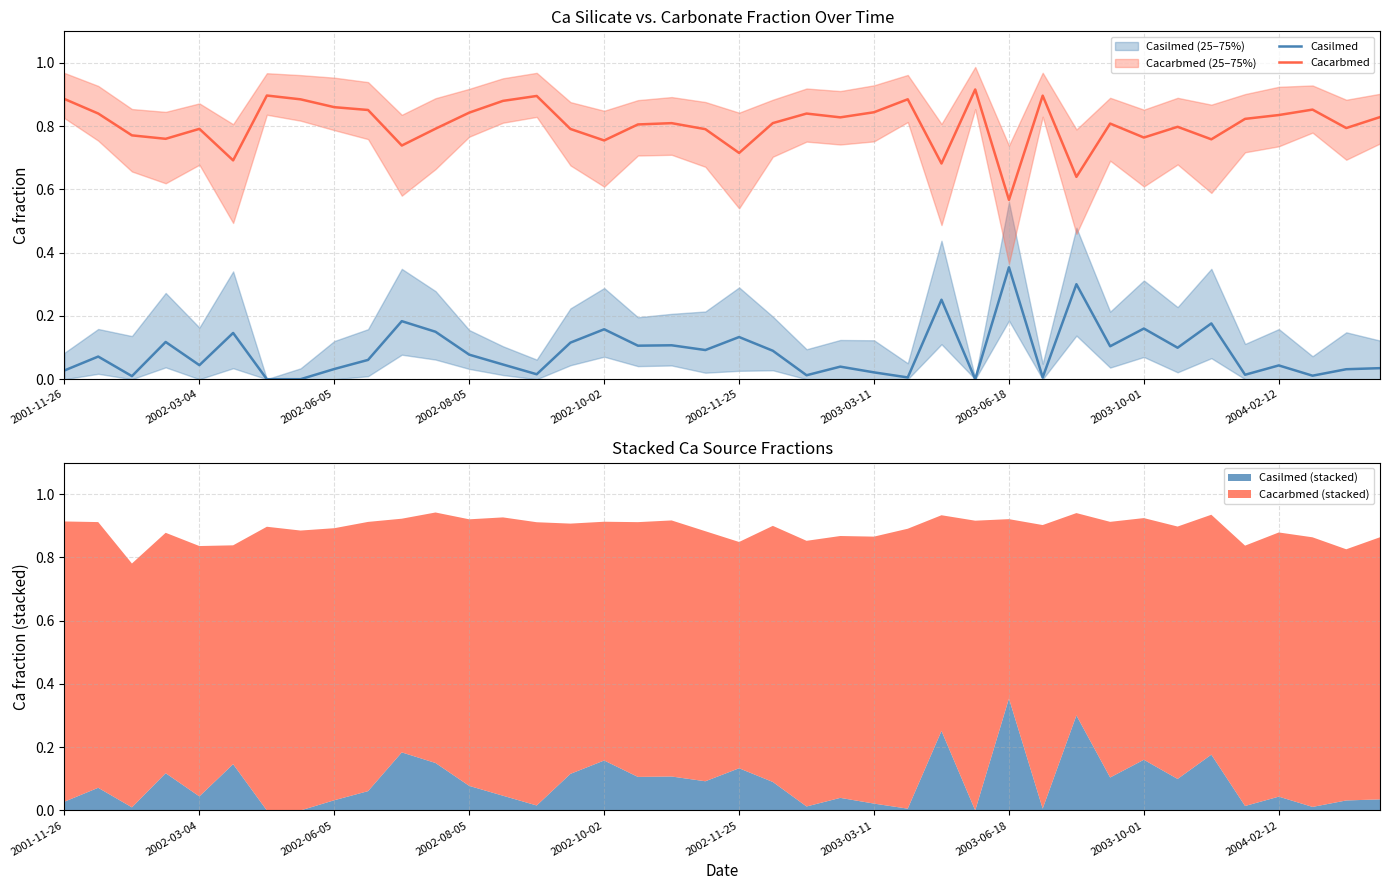

Which category has the highest value in the Casilmed series?

2003-06-18